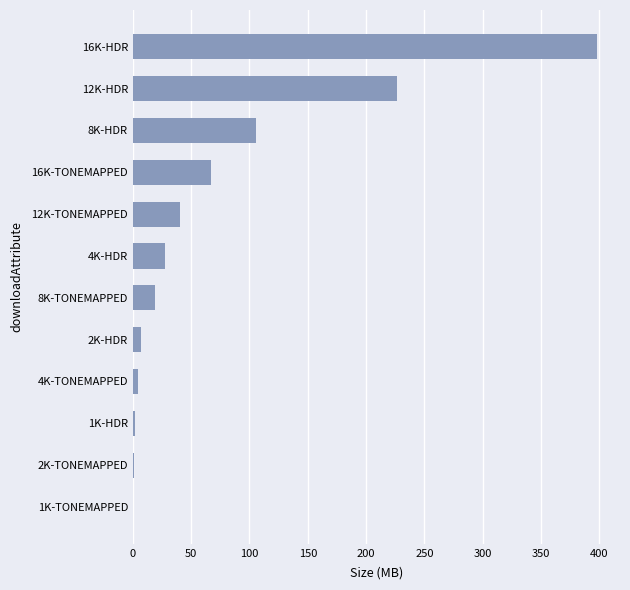

Which category has the highest value across all series?

16K-HDR